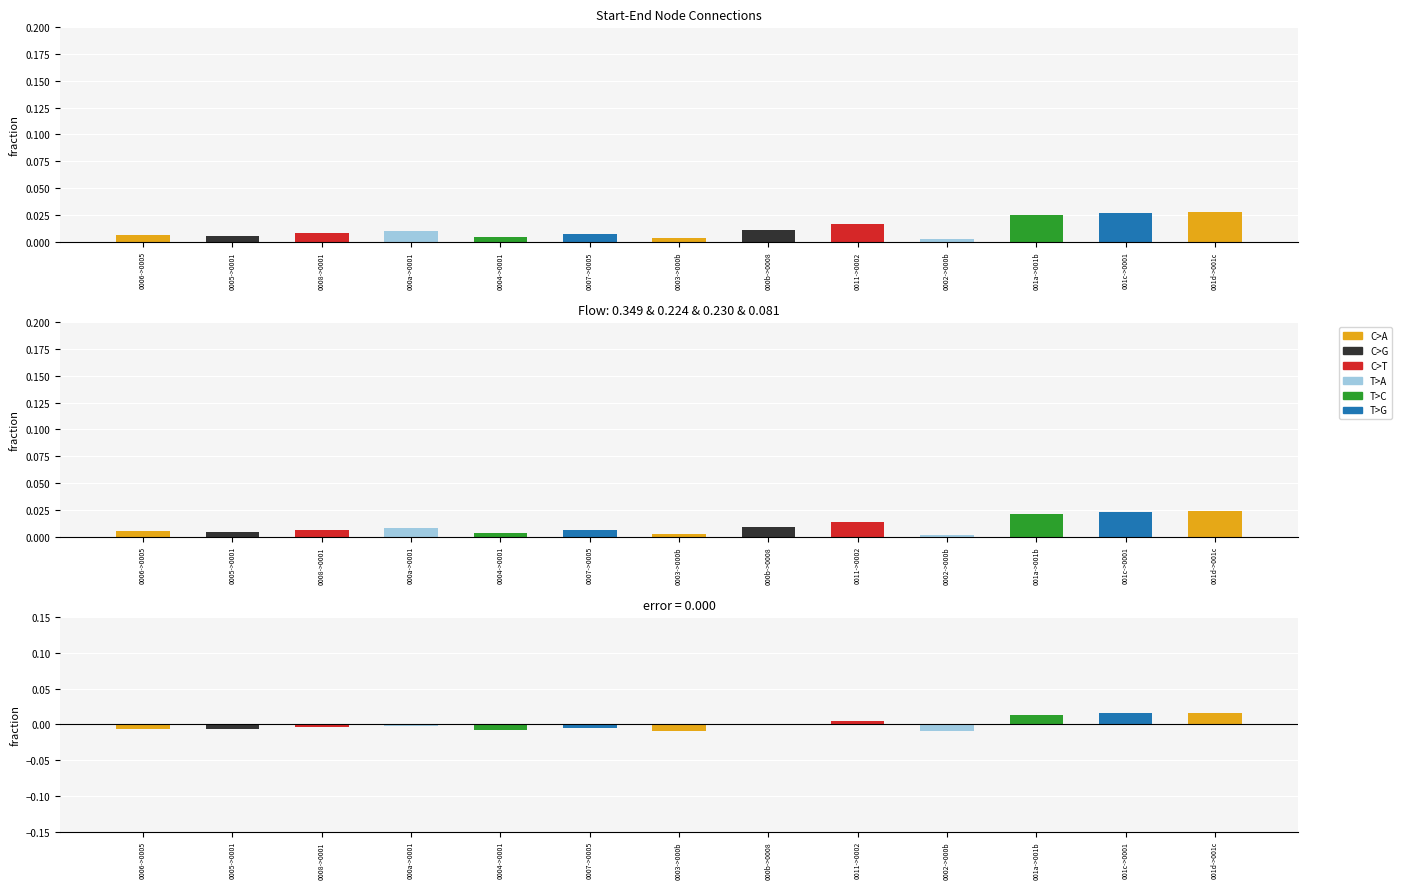

Is it true that C>T equals 0.0 at 0006->0005?

True